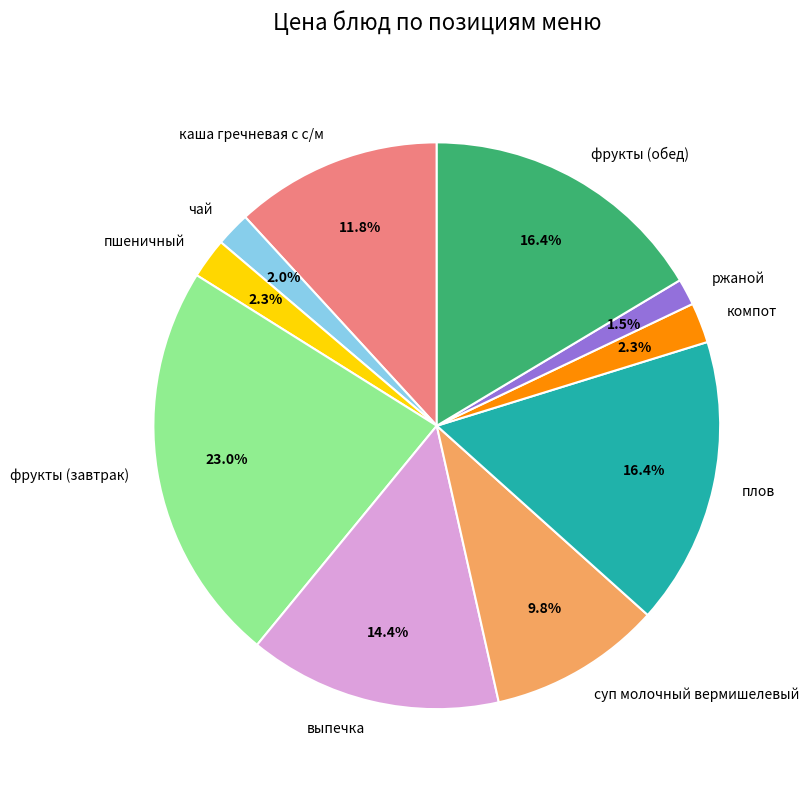

Do суп молочный вермишелевый and чай together represent more than half of the pie?

No